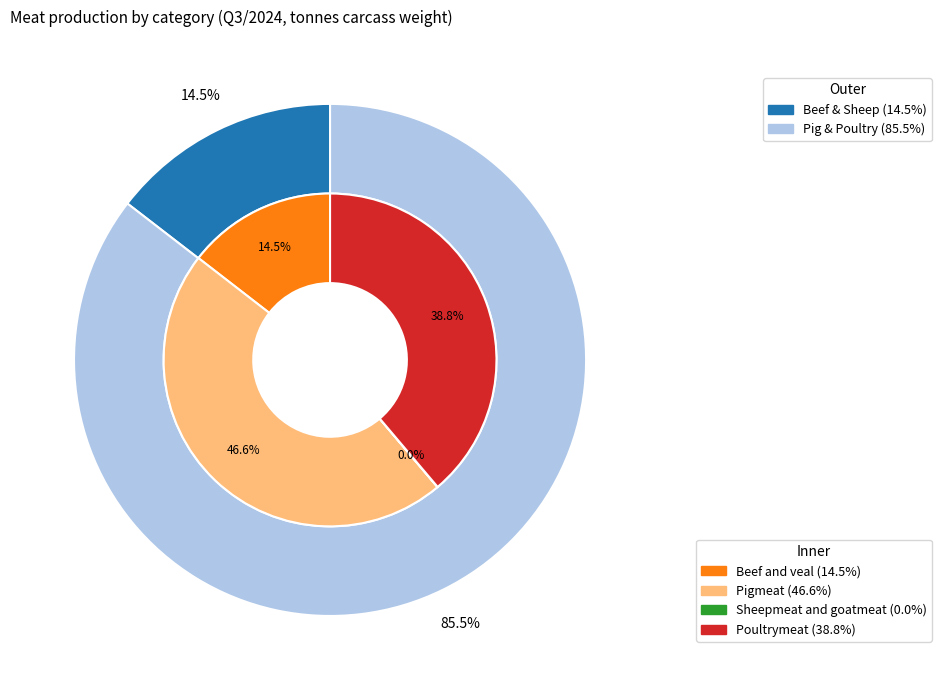

Does any single category account for the majority?

No